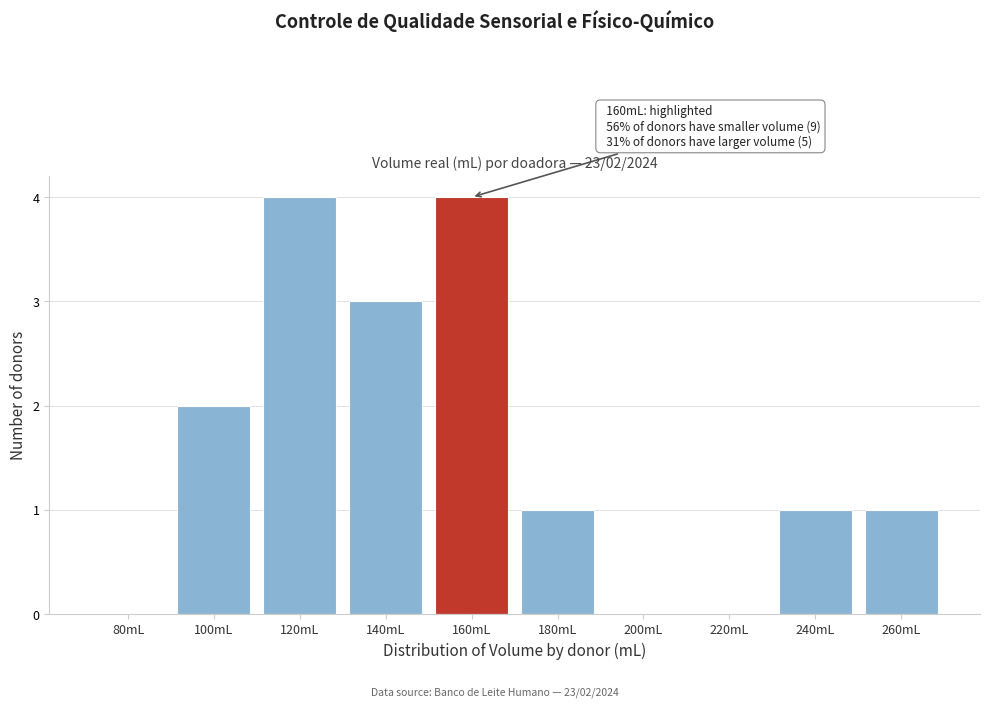

Reading left to right, transcribe all the data shown in this chart.

80mL=0	100mL=2	120mL=4	140mL=3	160mL=4	180mL=1	200mL=0	220mL=0	240mL=1	260mL=1